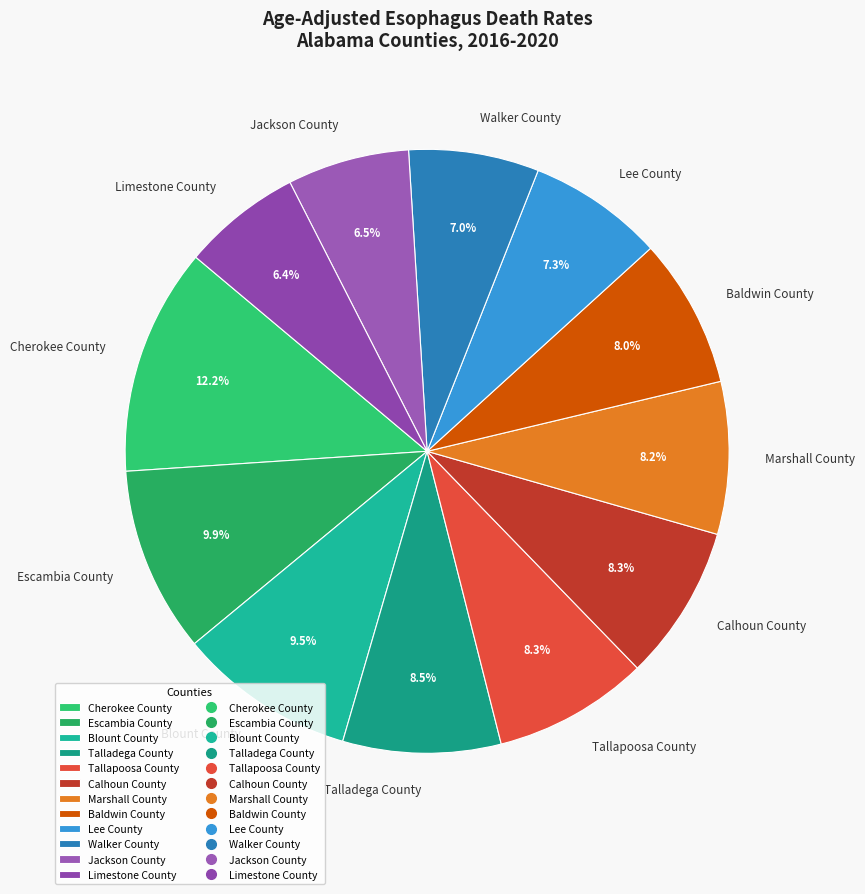

True or false: Walker County accounts for 7% of the total.

True